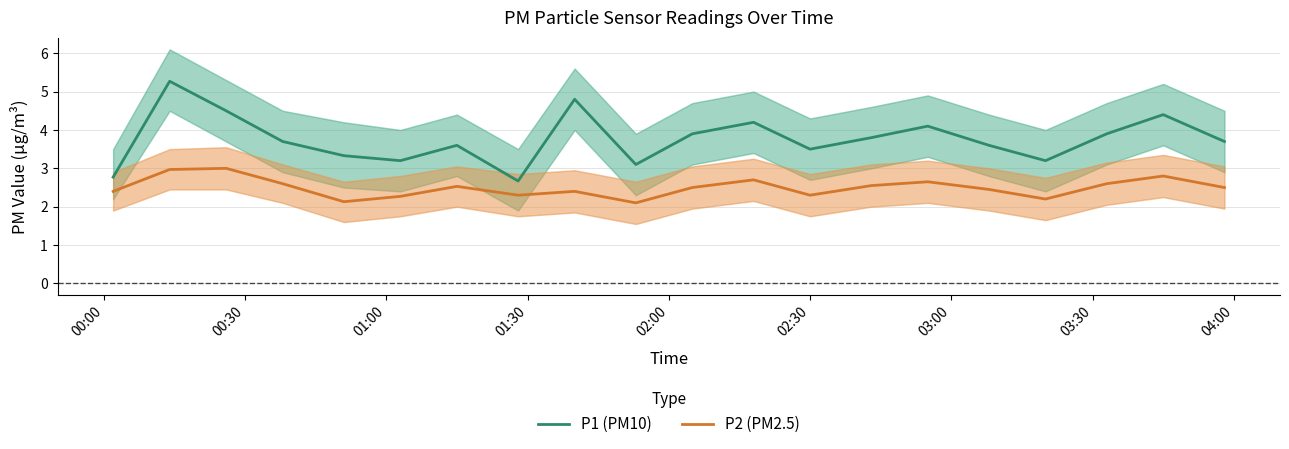

True or false: P1 (PM10) and P2 (PM2.5) intersect in this chart.

False